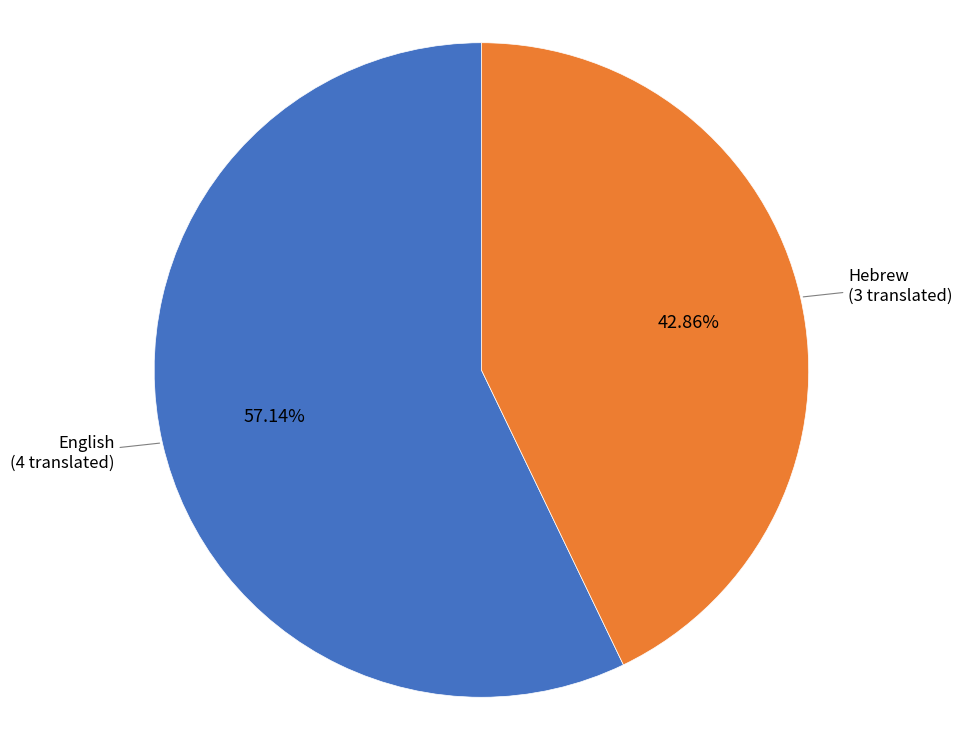

Is there a majority slice in this chart?

Yes